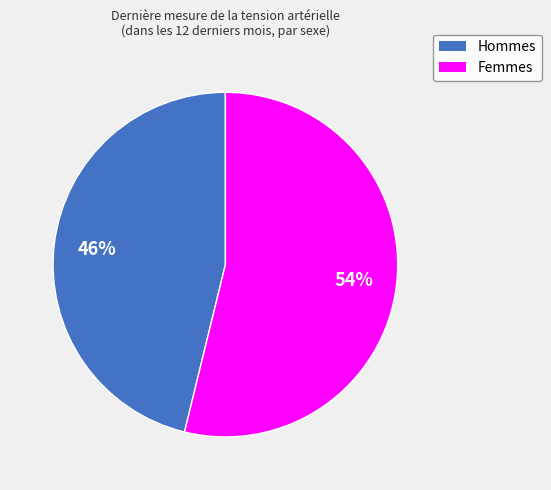

Does Femmes account for over 50% of the chart?

Yes